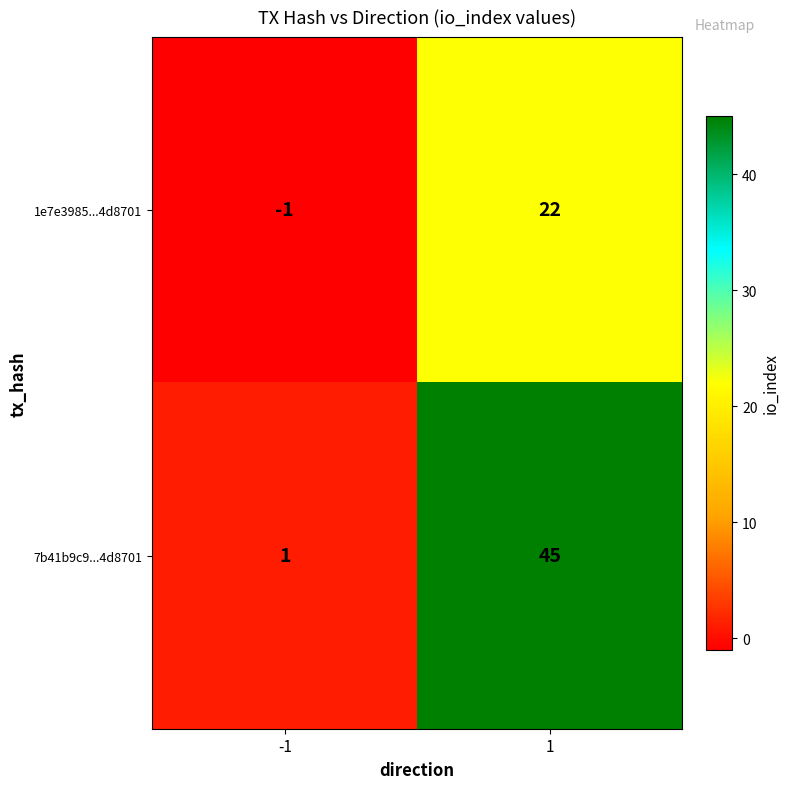

Reading left to right, extract all data points from this chart.

1e7e3985...4d8701: -1	22
7b41b9c9...4d8701: 1	45